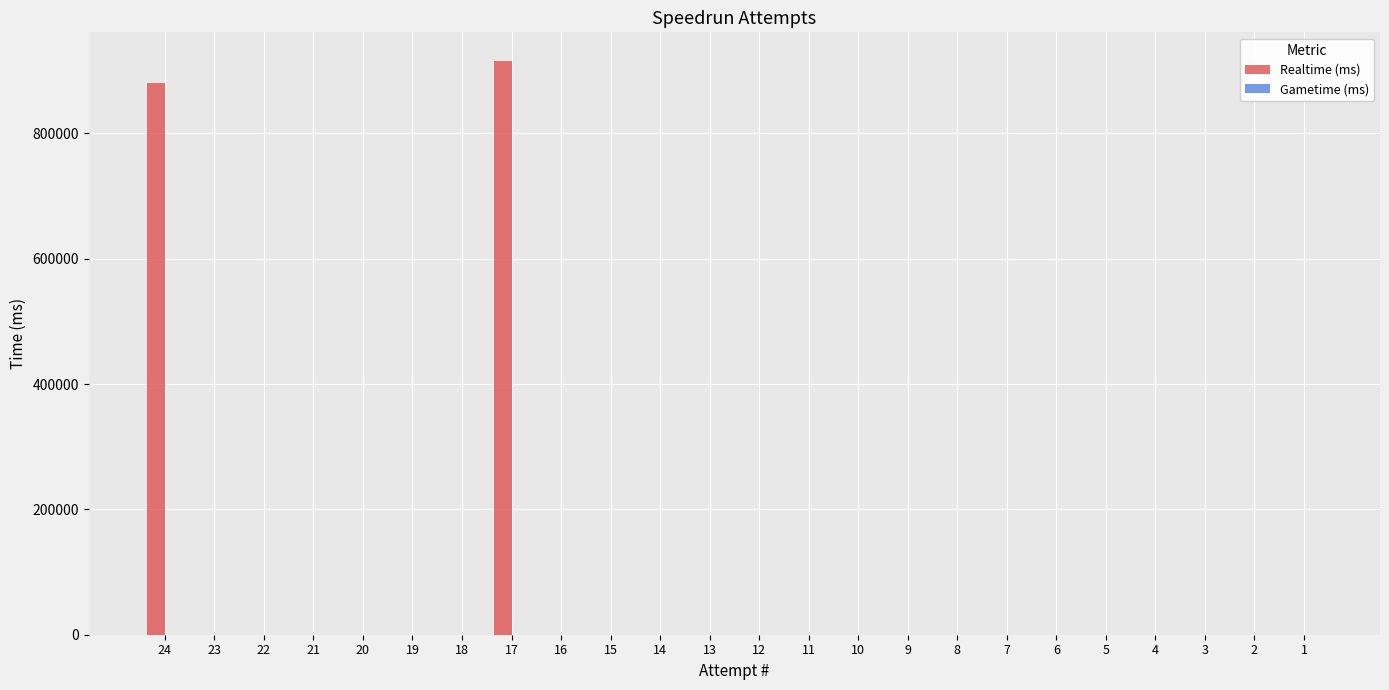

What is the maximum value shown in the chart?

915646